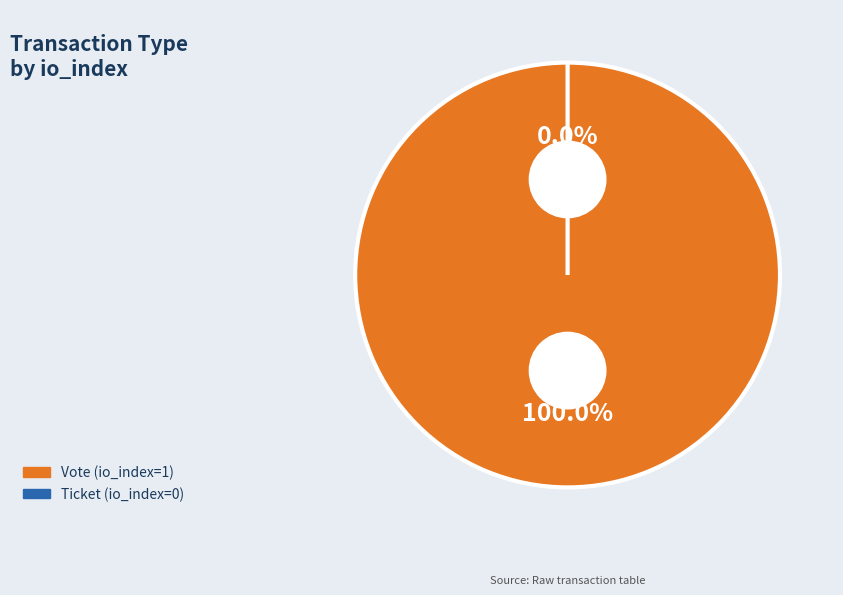

To the nearest percent, what is the combined percentage of Ticket (io_index=0) and Vote (io_index=1)?

100%